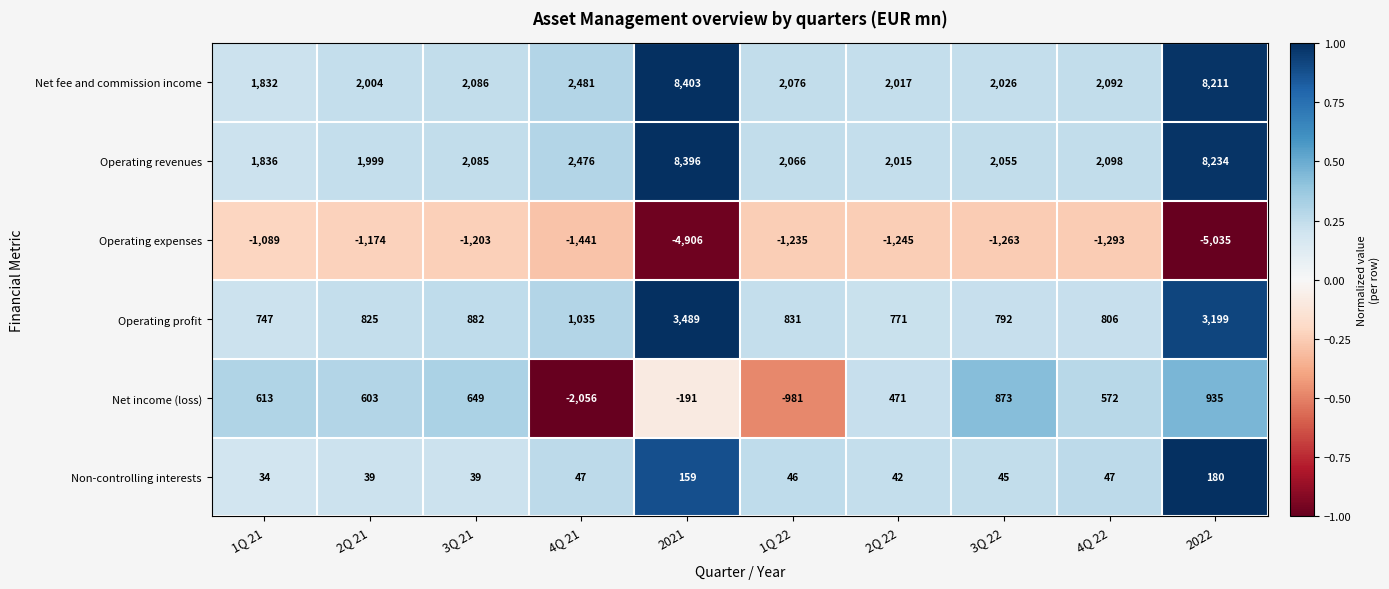

What is the sum of all Net fee and commission income values?

33228